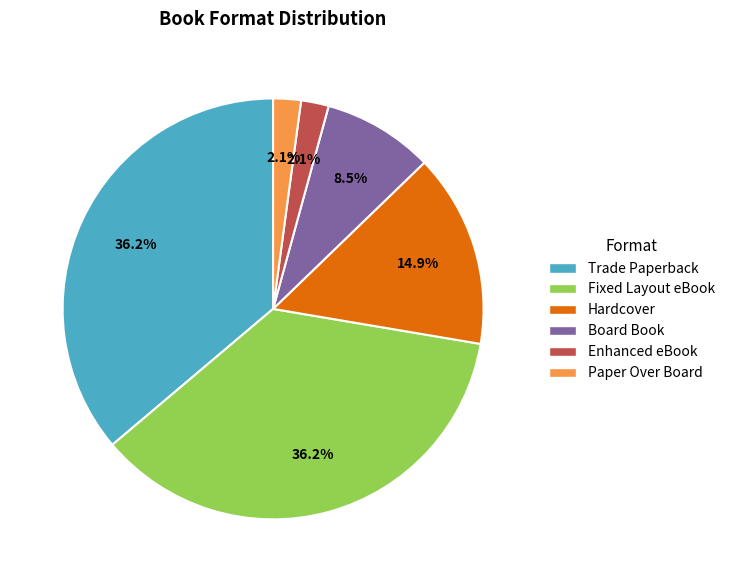

Combined, what portion of the pie is Trade Paperback and Board Book?

44.7%